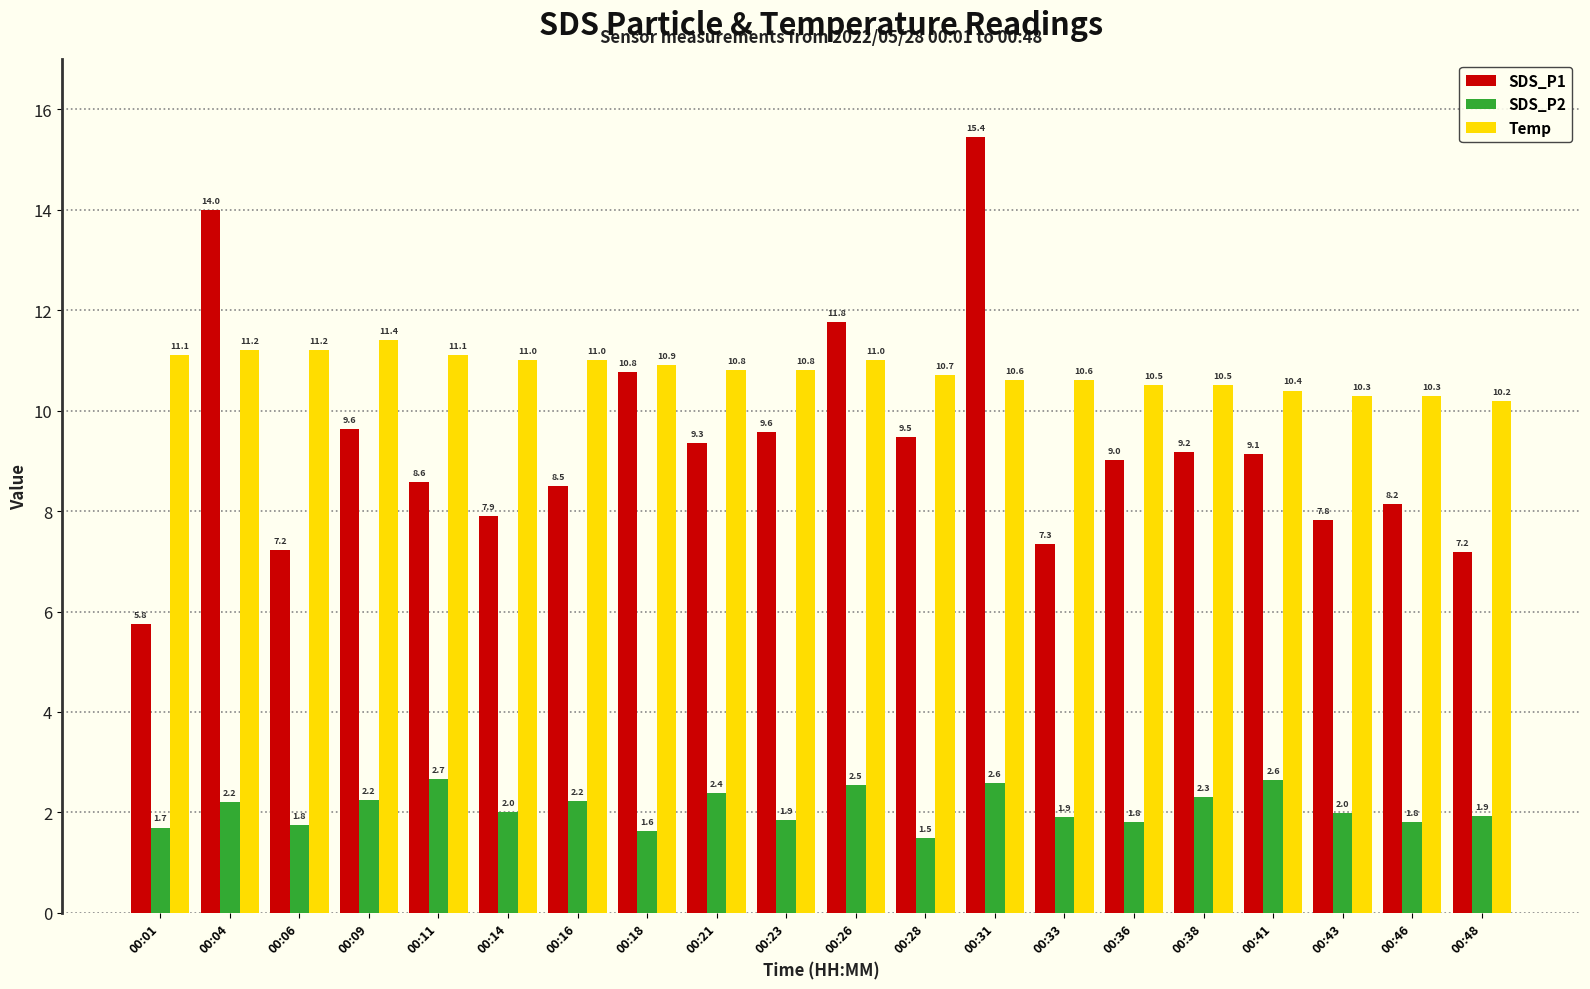

True or false: Temp has a value of 11.0 at 00:26.

True